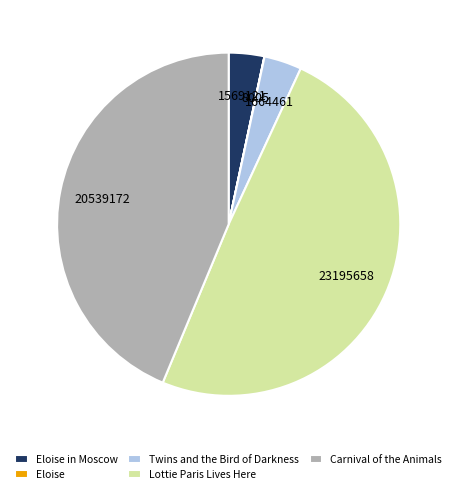

Is there any slice that represents more than half of the pie?

No